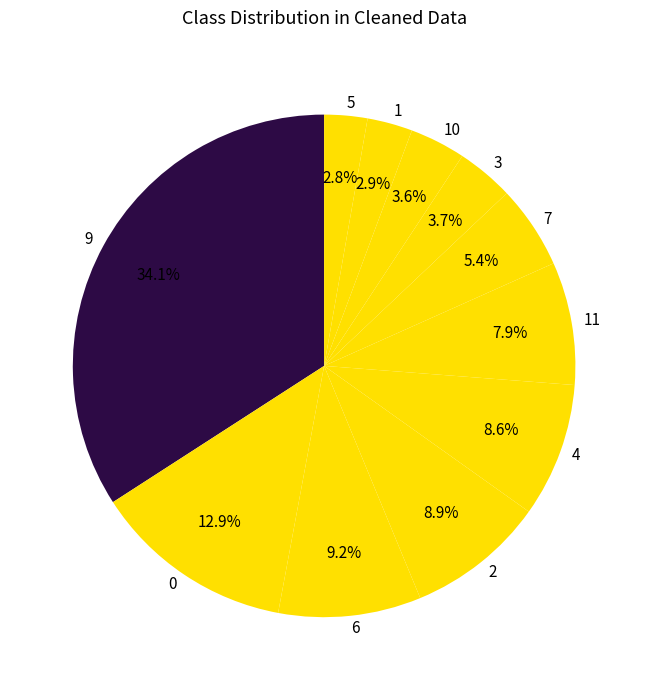

Is it true that 9 is 18% of the pie?

False